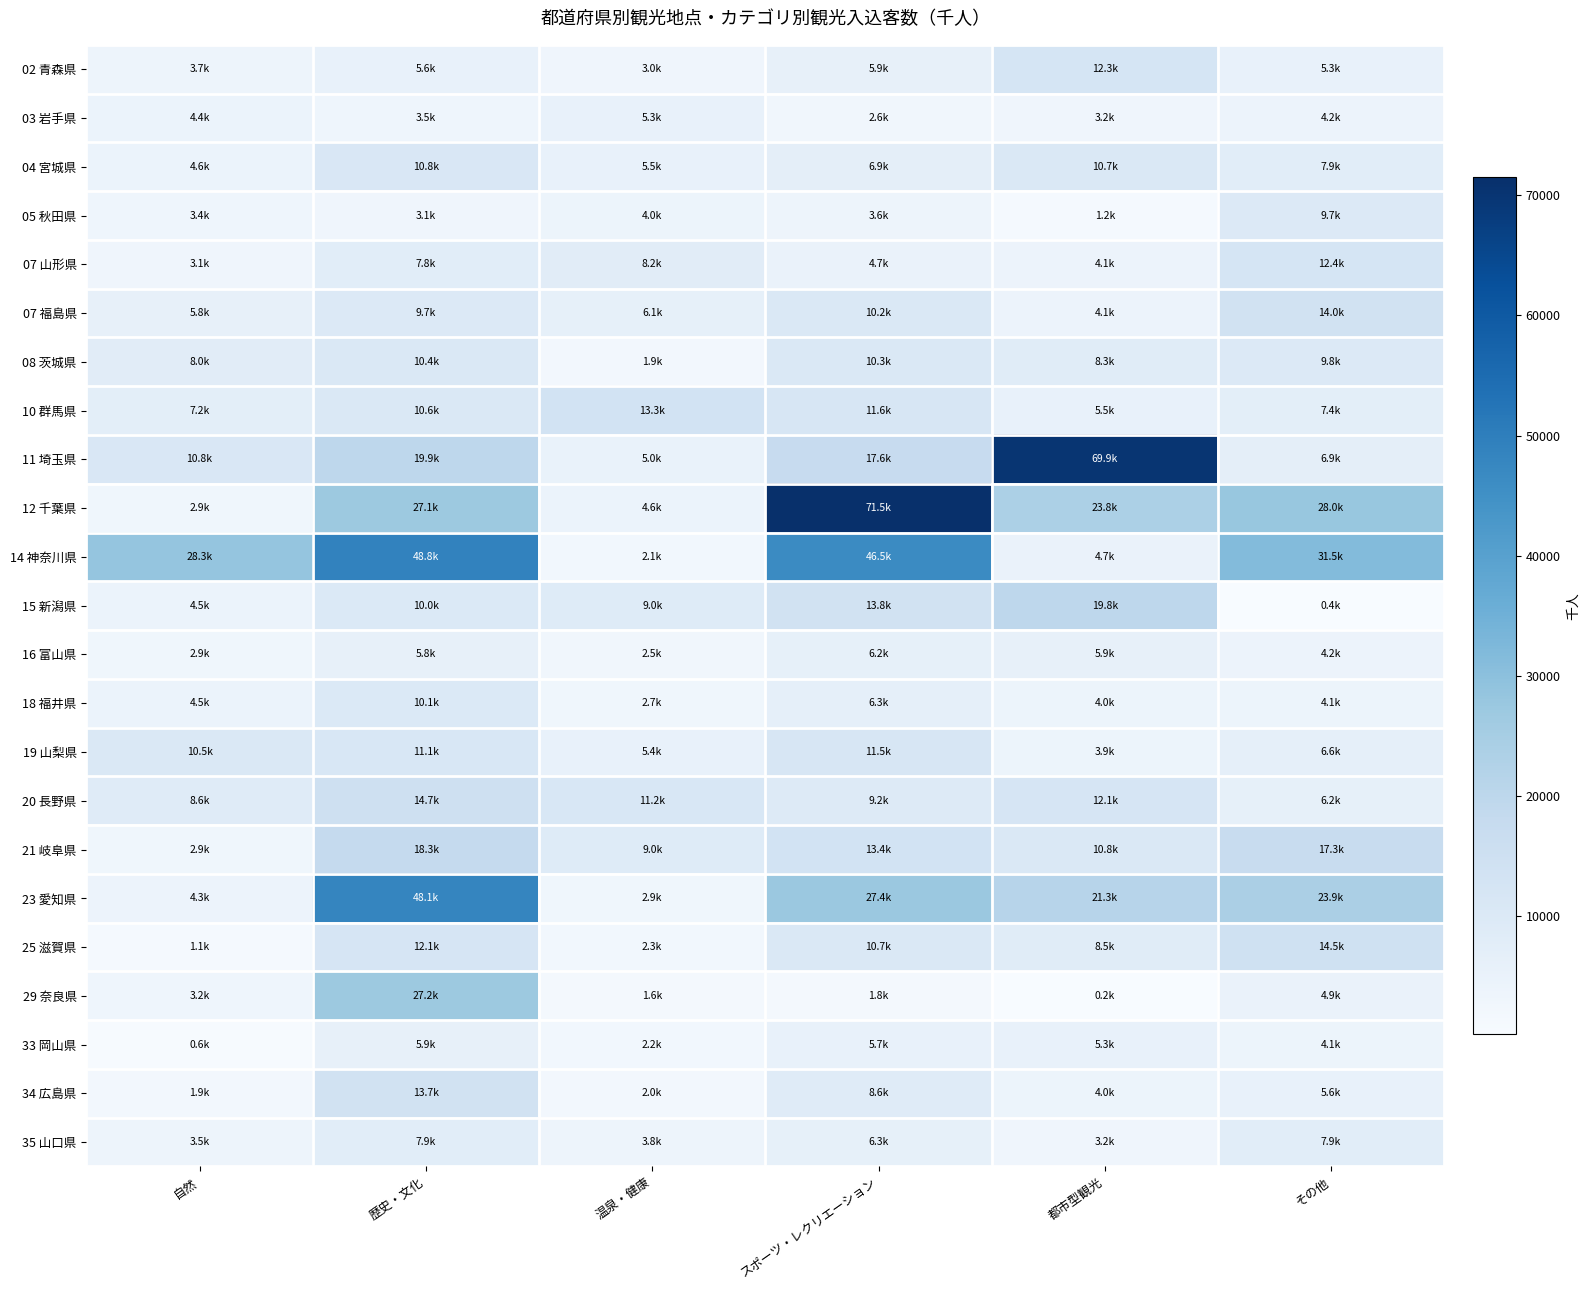

Reading right to left, what are all the values shown in this chart?

02 青森県: その他=5257.9	都市型観光=12338.7	スポーツ・レクリエーション=5866.7	温泉・健康=2982.2	歴史・文化=5607.6	自然=3664.0
03 岩手県: その他=4204.6	都市型観光=3187.0	スポーツ・レクリエーション=2640.2	温泉・健康=5333.4	歴史・文化=3455.4	自然=4393.5
04 宮城県: その他=7936.2	都市型観光=10746.3	スポーツ・レクリエーション=6943.0	温泉・健康=5467.6	歴史・文化=10849.0	自然=4595.8
05 秋田県: その他=9654.9	都市型観光=1166.8	スポーツ・レクリエーション=3585.5	温泉・健康=4010.6	歴史・文化=3137.9	自然=3402.2
07 山形県: その他=12382.2	都市型観光=4088.9	スポーツ・レクリエーション=4719.5	温泉・健康=8241.0	歴史・文化=7848.6	自然=3091.4
07 福島県: その他=13985.3	都市型観光=4107.4	スポーツ・レクリエーション=10247.4	温泉・健康=6080.6	歴史・文化=9654.5	自然=5780.7
08 茨城県: その他=9808.1	都市型観光=8255.0	スポーツ・レクリエーション=10343.8	温泉・健康=1898.6	歴史・文化=10383.0	自然=8030.6
10 群馬県: その他=7363.1	都市型観光=5529.8	スポーツ・レクリエーション=11623.5	温泉・健康=13273.2	歴史・文化=10642.2	自然=7194.3
11 埼玉県: その他=6863.7	都市型観光=69869.2	スポーツ・レクリエーション=17604.3	温泉・健康=4987.1	歴史・文化=19926.1	自然=10821.3
12 千葉県: その他=28038.9	都市型観光=23811.4	スポーツ・レクリエーション=71532.4	温泉・健康=4557.8	歴史・文化=27132.5	自然=2850.9
14 神奈川県: その他=31451.2	都市型観光=4673.7	スポーツ・レクリエーション=46490.0	温泉・健康=2134.1	歴史・文化=48775.4	自然=28332.2
15 新潟県: その他=377.4	都市型観光=19811.9	スポーツ・レクリエーション=13752.8	温泉・健康=9011.9	歴史・文化=10003.2	自然=4457.8
16 富山県: その他=4222.5	都市型観光=5938.6	スポーツ・レクリエーション=6180.9	温泉・健康=2506.6	歴史・文化=5794.1	自然=2856.1
18 福井県: その他=4054.9	都市型観光=4023.3	スポーツ・レクリエーション=6308.4	温泉・健康=2688.3	歴史・文化=10054.4	自然=4466.4
19 山梨県: その他=6554.8	都市型観光=3861.3	スポーツ・レクリエーション=11525.7	温泉・健康=5402.4	歴史・文化=11093.9	自然=10451.0
20 長野県: その他=6231.6	都市型観光=12128.1	スポーツ・レクリエーション=9244.1	温泉・健康=11246.5	歴史・文化=14708.6	自然=8628.4
21 岐阜県: その他=17313.6	都市型観光=10752.5	スポーツ・レクリエーション=13365.6	温泉・健康=8971.8	歴史・文化=18251.7	自然=2898.7
23 愛知県: その他=23917.0	都市型観光=21313.0	スポーツ・レクリエーション=27382.7	温泉・健康=2949.6	歴史・文化=48116.1	自然=4261.2
25 滋賀県: その他=14543.0	都市型観光=8528.7	スポーツ・レクリエーション=10744.4	温泉・健康=2296.3	歴史・文化=12096.0	自然=1071.4
29 奈良県: その他=4883.0	都市型観光=170.1	スポーツ・レクリエーション=1783.2	温泉・健康=1560.3	歴史・文化=27196.7	自然=3243.6
33 岡山県: その他=4057.8	都市型観光=5293.4	スポーツ・レクリエーション=5713.2	温泉・健康=2230.6	歴史・文化=5913.9	自然=620.5
34 広島県: その他=5588.4	都市型観光=3972.8	スポーツ・レクリエーション=8632.0	温泉・健康=2005.2	歴史・文化=13741.3	自然=1911.8
35 山口県: その他=7938.9	都市型観光=3190.6	スポーツ・レクリエーション=6278.0	温泉・健康=3756.0	歴史・文化=7882.4	自然=3525.8